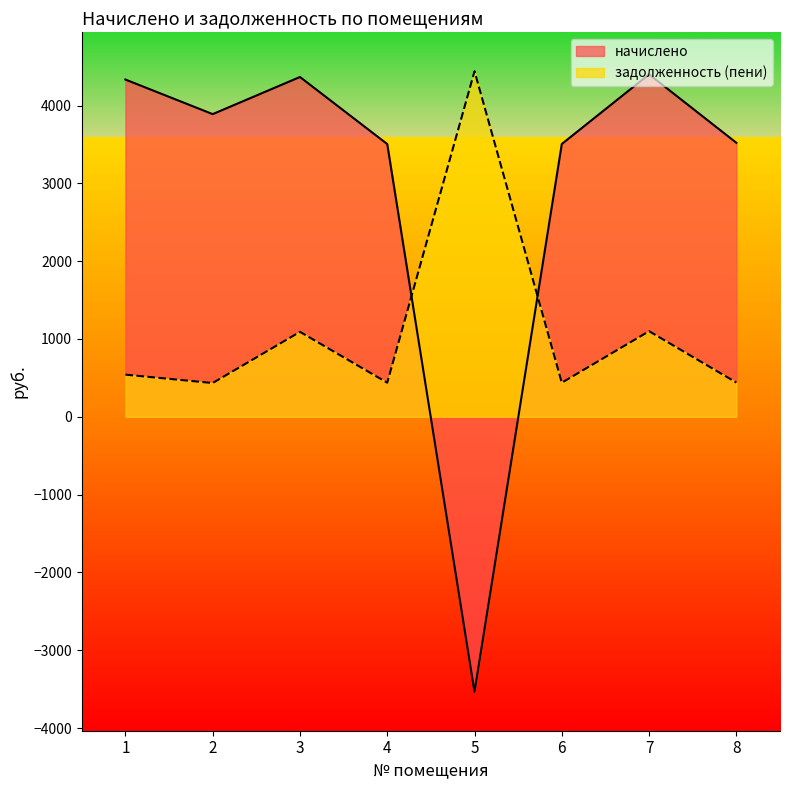

Which has a higher value, 4 or 3?

3